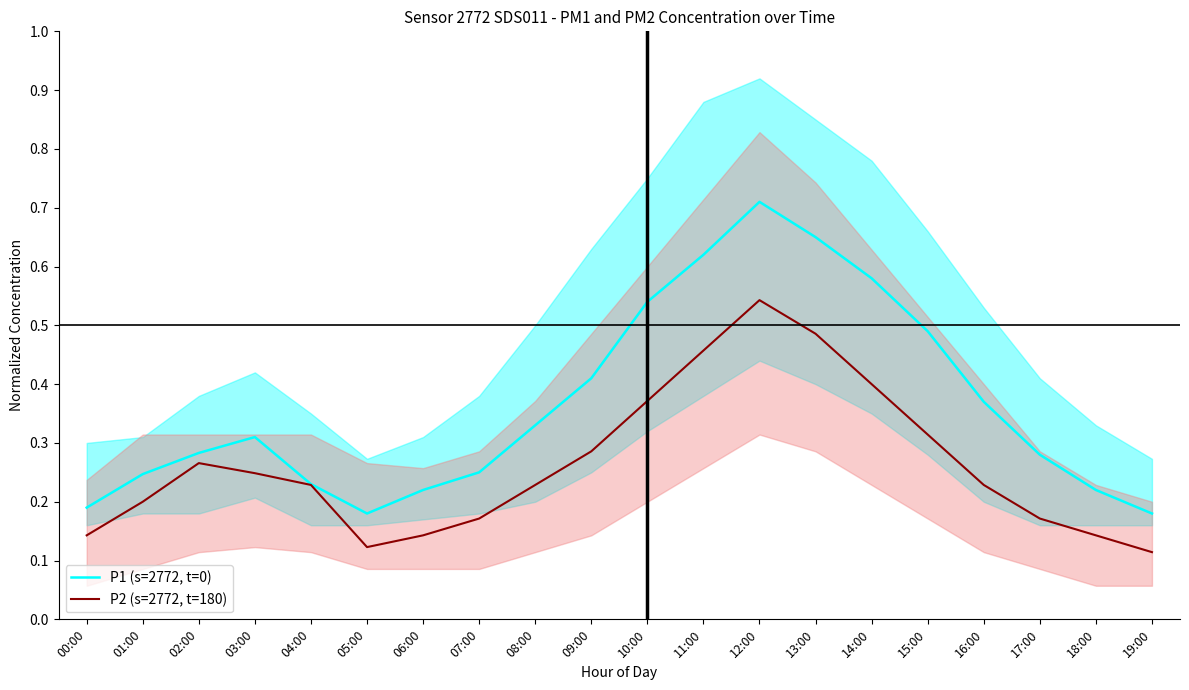

Does the chart display data point markers on the line(s)?

No